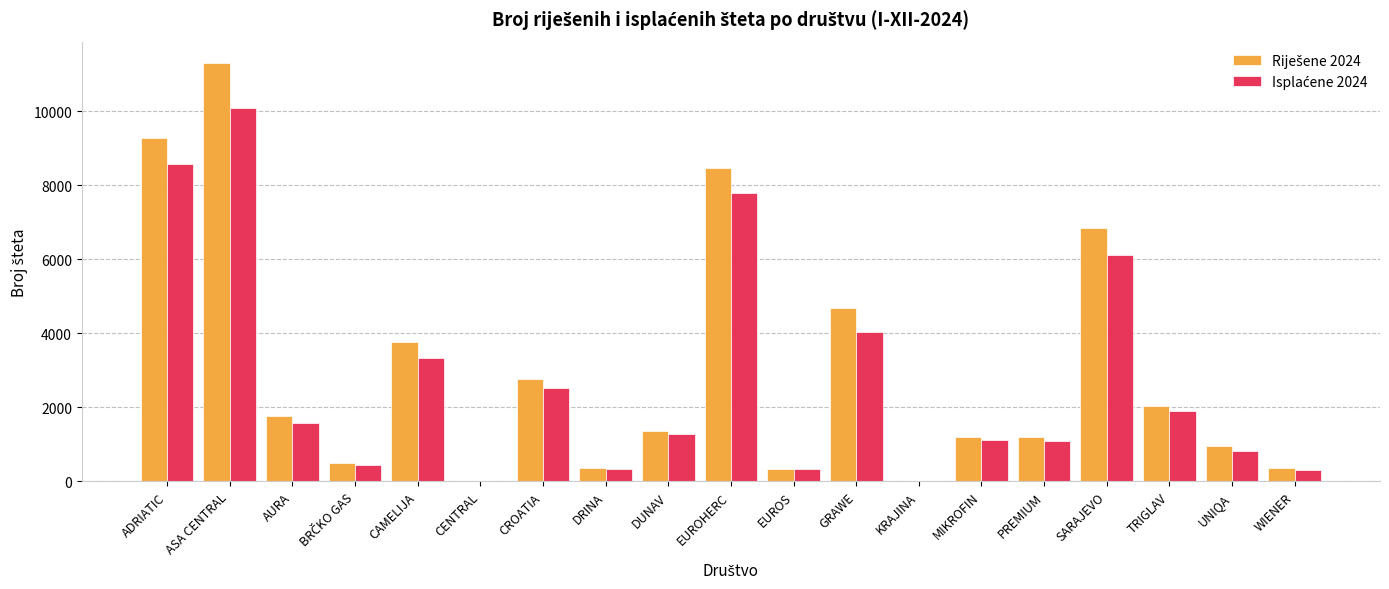

What is the greatest value displayed?

11311